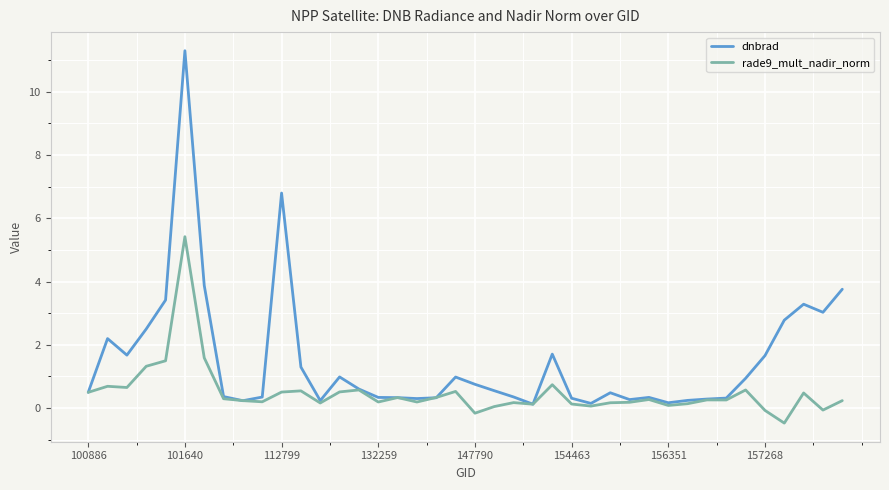

After their last crossing, which series has the higher values: rade9_mult_nadir_norm or dnbrad?

dnbrad